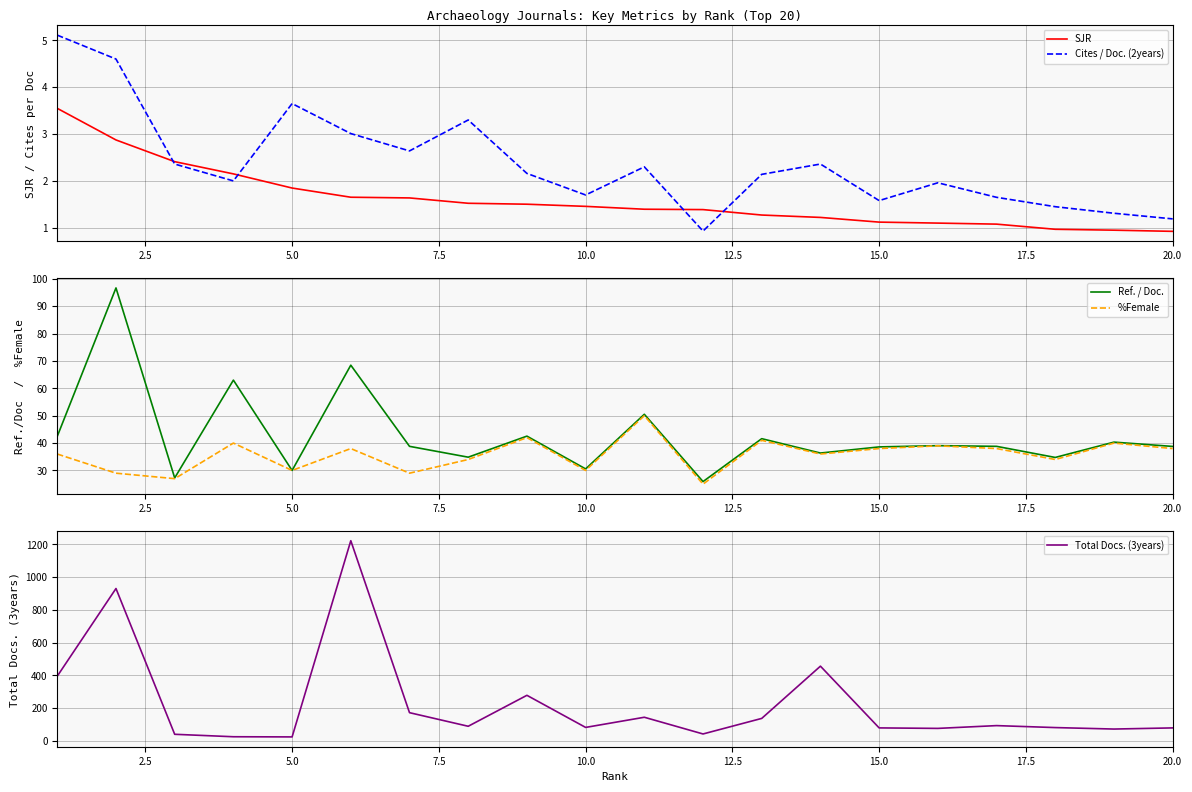

The value of Cites / Doc. (2years) at 15.0 is 1.6. True or false?

True